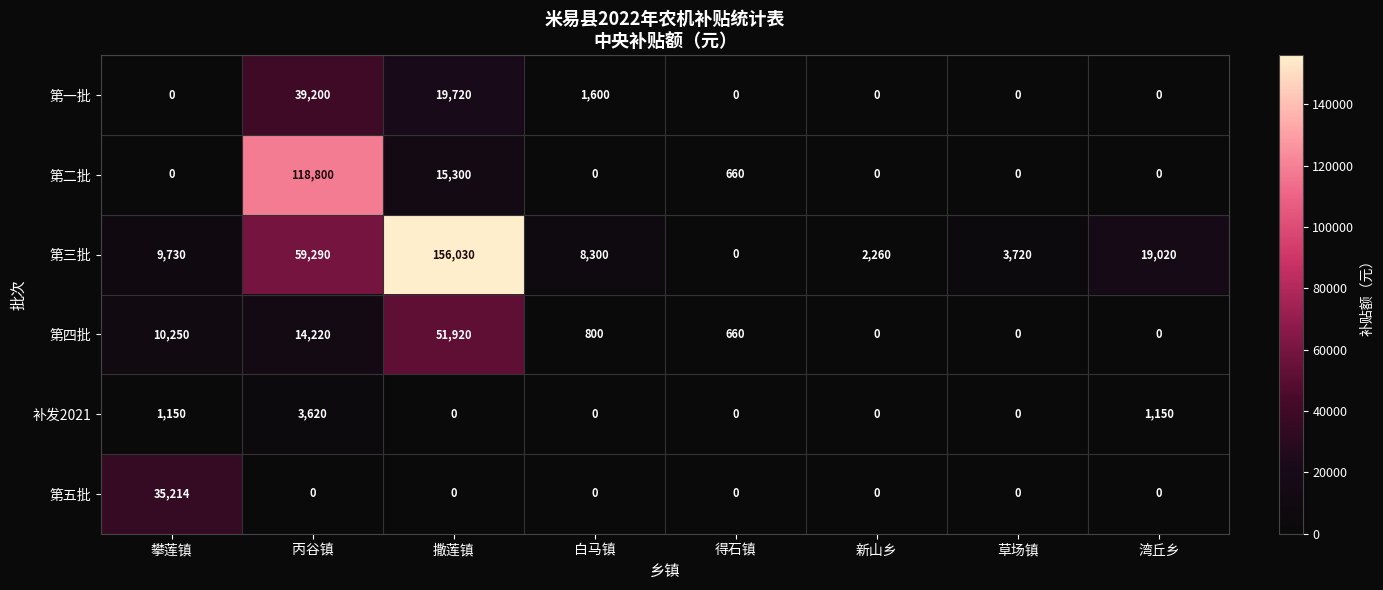

What is the difference between the 第五批 values at 攀莲镇 and 白马镇?

35214